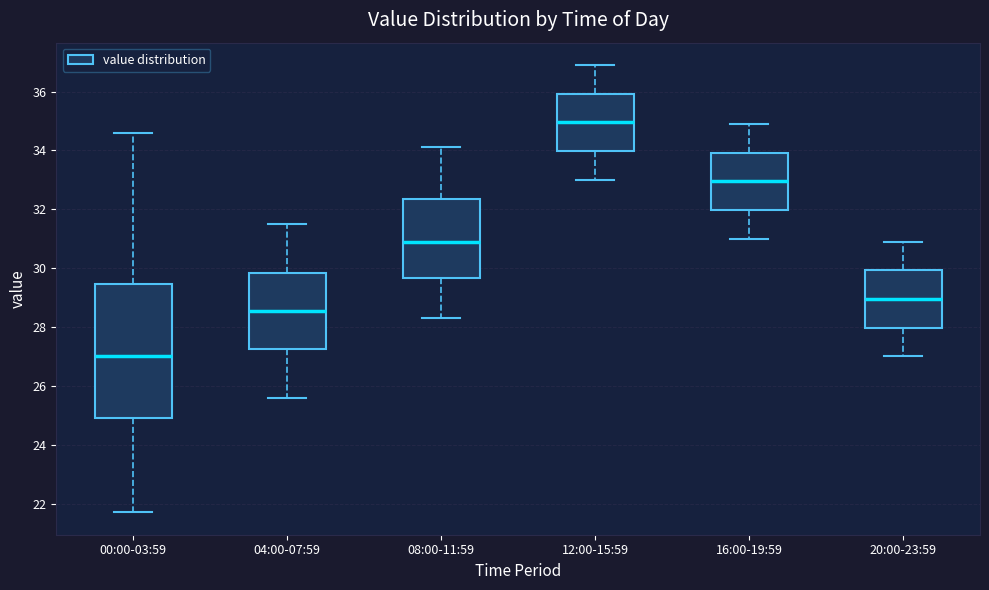

Reading left to right, read every box against the y-axis: the position of its median line, the range the box covers, and the ends of its whiskers. The values are not printed on the chart, so give them approximately, as read against the axis.

00:00-03:59: median 27.0, box 25.0 to 29.4, whiskers 21.8 to 34.6
04:00-07:59: median 28.6, box 27.2 to 29.8, whiskers 25.6 to 31.6
08:00-11:59: median 31.0, box 29.6 to 32.4, whiskers 28.4 to 34.2
12:00-15:59: median 35.0, box 34.0 to 36.0, whiskers 33.0 to 37.0
16:00-19:59: median 33.0, box 32.0 to 34.0, whiskers 31.0 to 35.0
20:00-23:59: median 29.0, box 28.0 to 30.0, whiskers 27.0 to 31.0